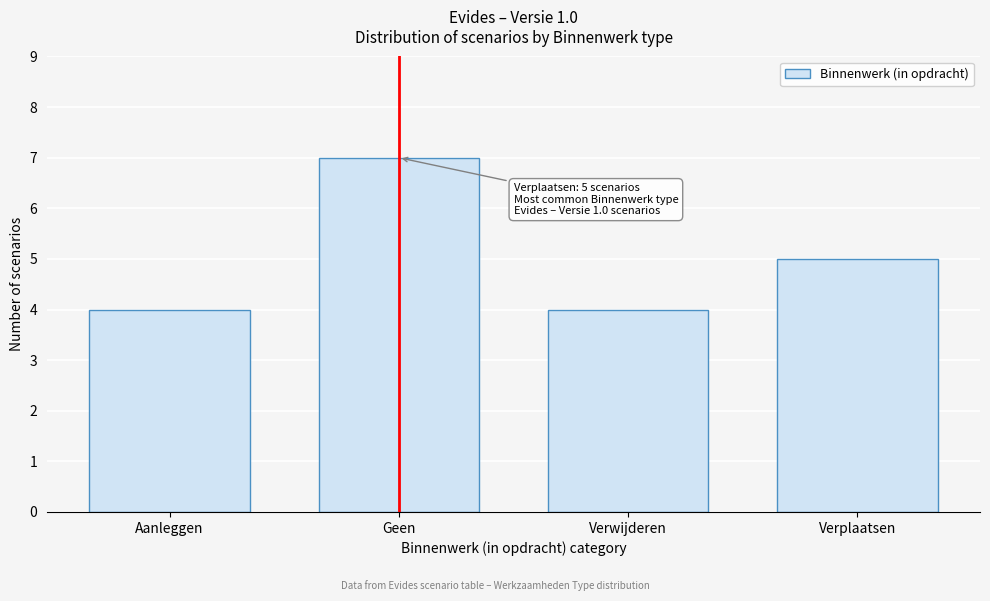

Reading right to left, what are all the values shown in this chart?

Verplaatsen=5	Verwijderen=4	Geen=7	Aanleggen=4